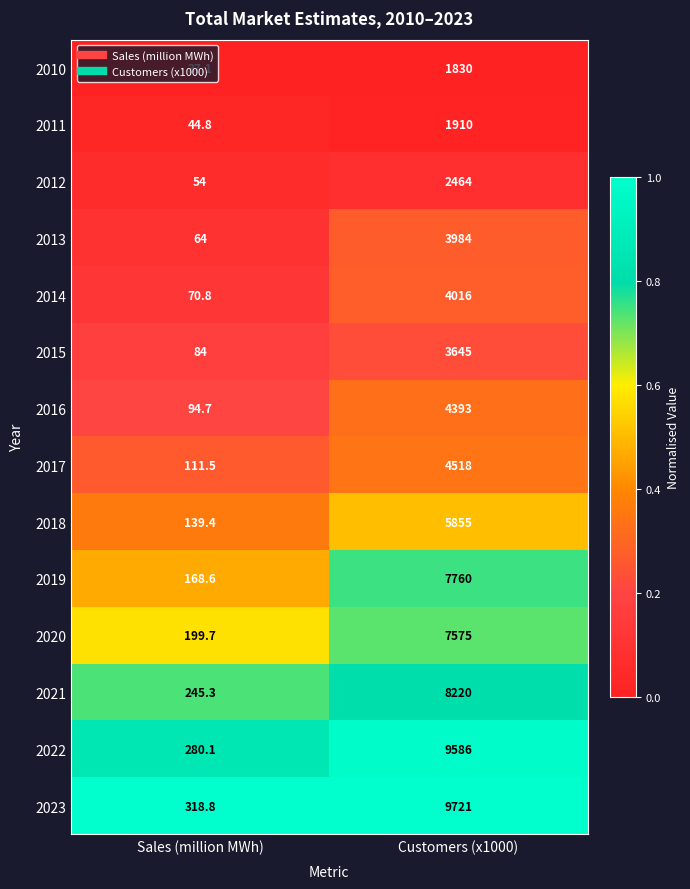

What is the maximum value shown in the chart?

9721.0